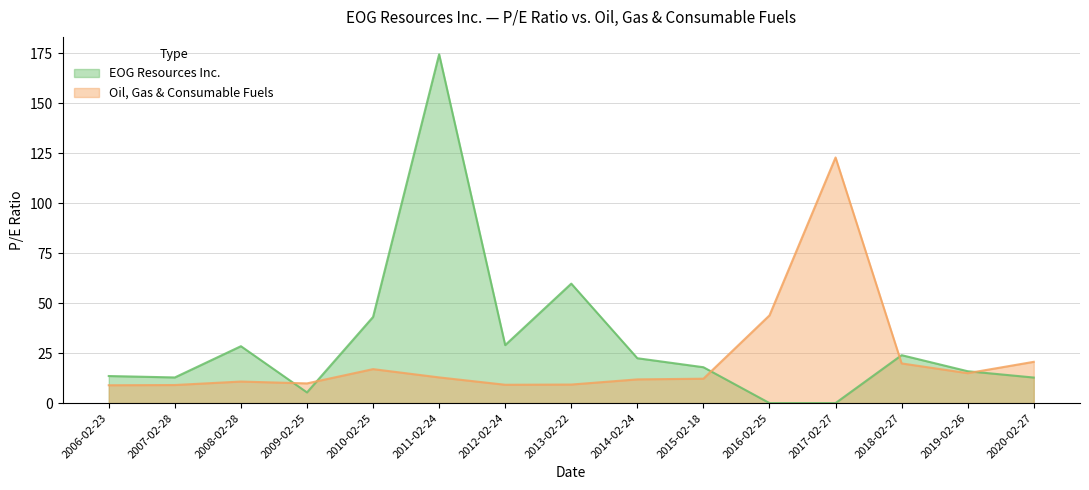

Which category has the lowest value in the EOG Resources Inc. series?

2016-02-25